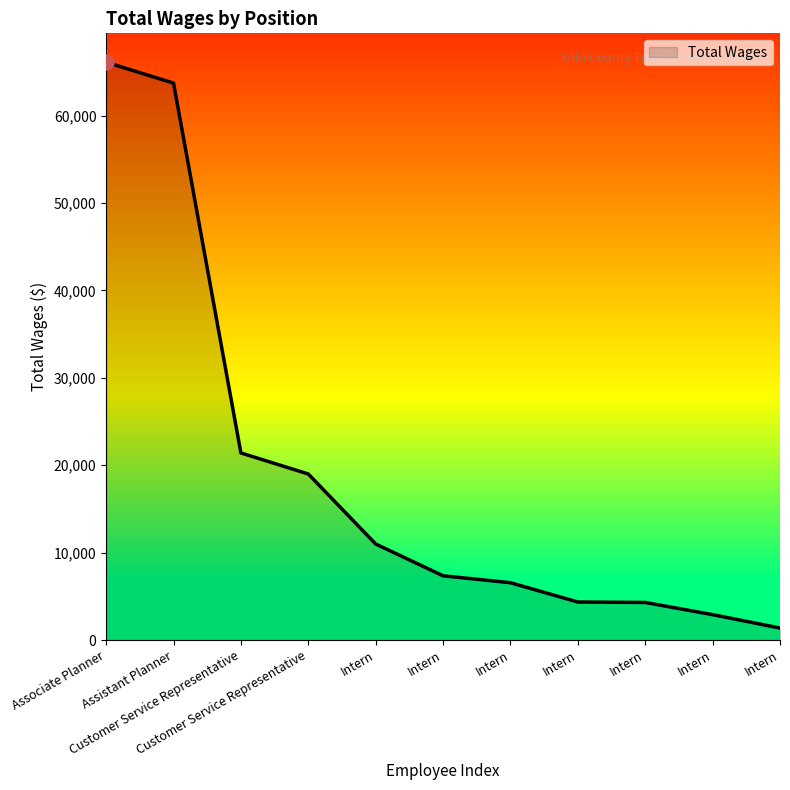

Is this an area chart (filled region under the line)?

Yes